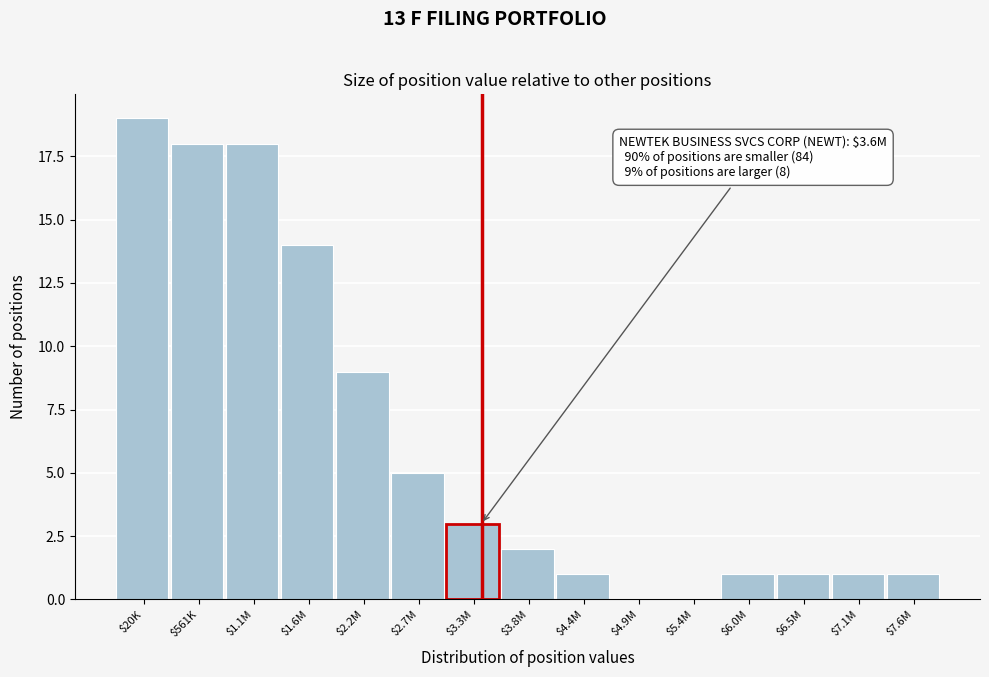

What is the sum of all values?

93